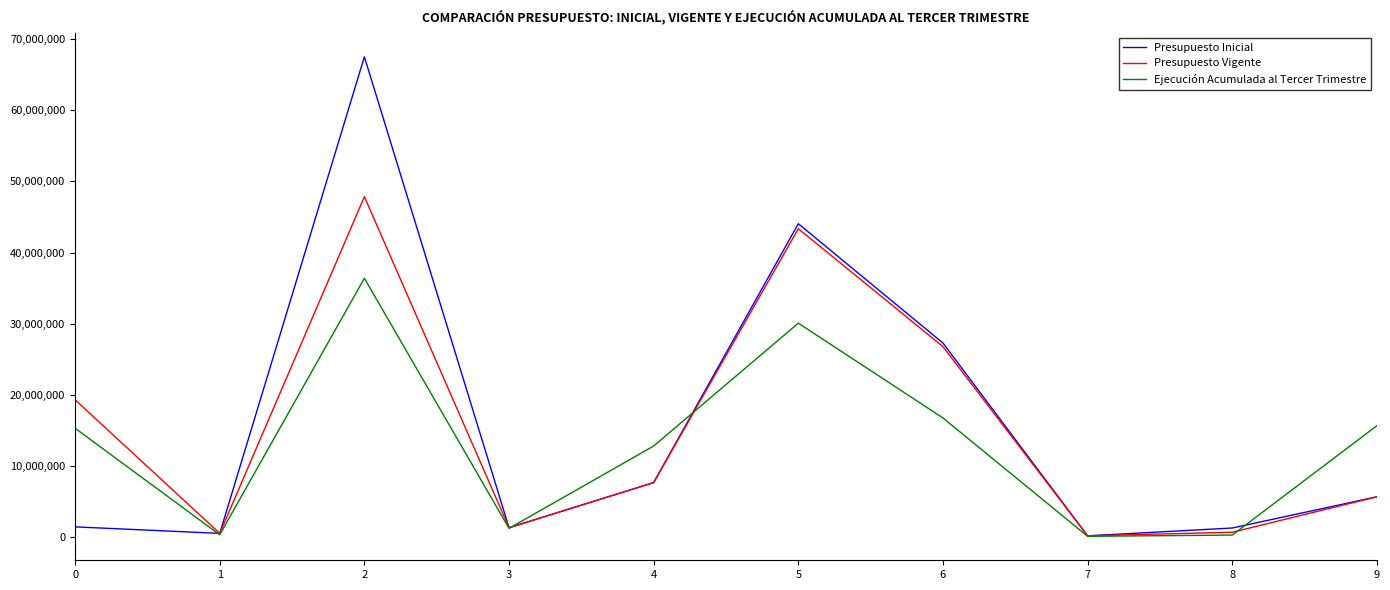

What is the minimum value for Presupuesto Vigente?

164596